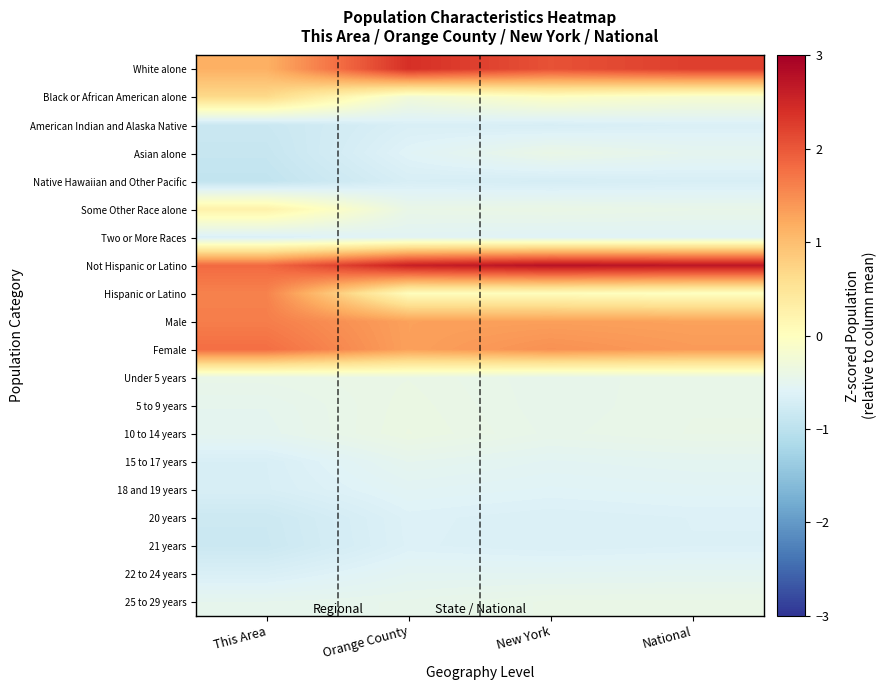

Rank the series by their maximum value, from highest to lowest.

Not Hispanic or Latino, White alone, Female, Male, Hispanic or Latino, Black or African American alone, Some Other Race alone, 10 to 14 years, 5 to 9 years, Under 5 years, Asian alone, 25 to 29 years, 15 to 17 years, 22 to 24 years, Two or More Races, 18 and 19 years, 20 years, 21 years, American Indian and Alaska Native, Native Hawaiian and Other Pacific